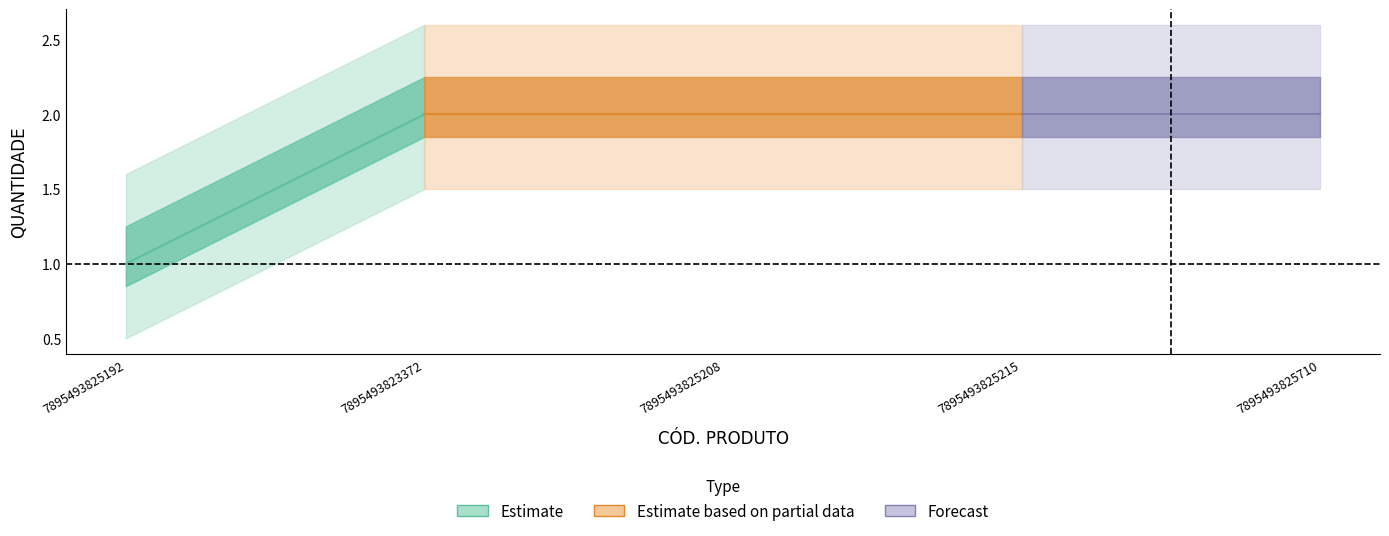

What is the change in value from 7895493825192 to 7895493825215?

+1